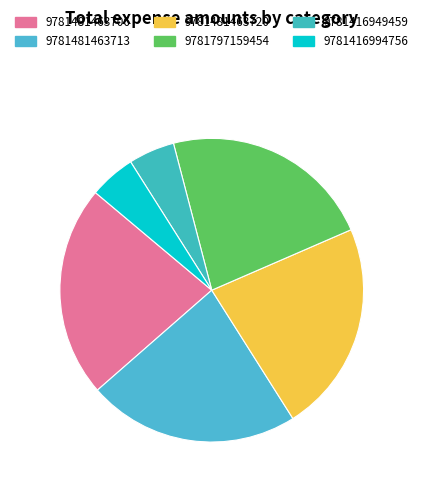

Count the number of slices in the pie.

6